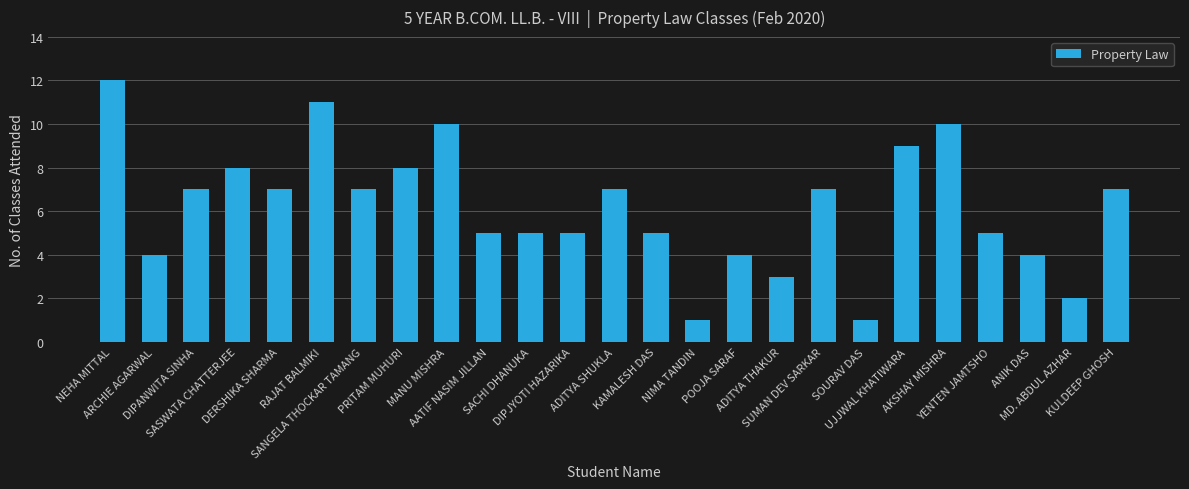

What is the greatest value displayed?

12